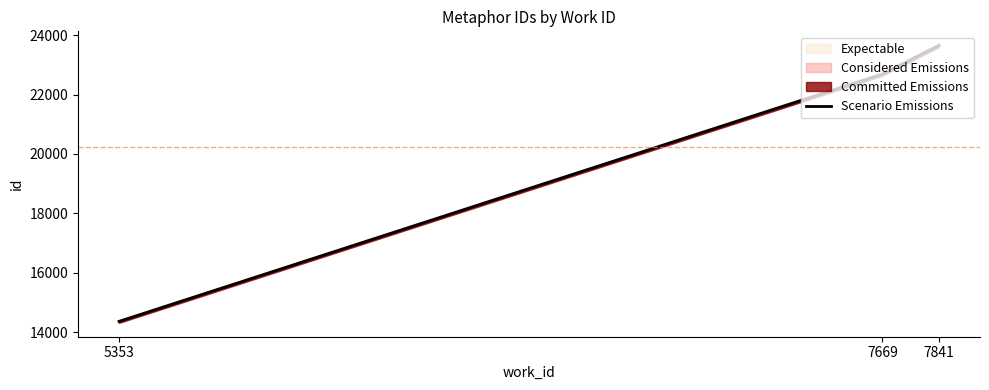

The chart shows a value of 3039 at 5353. True or false?

False